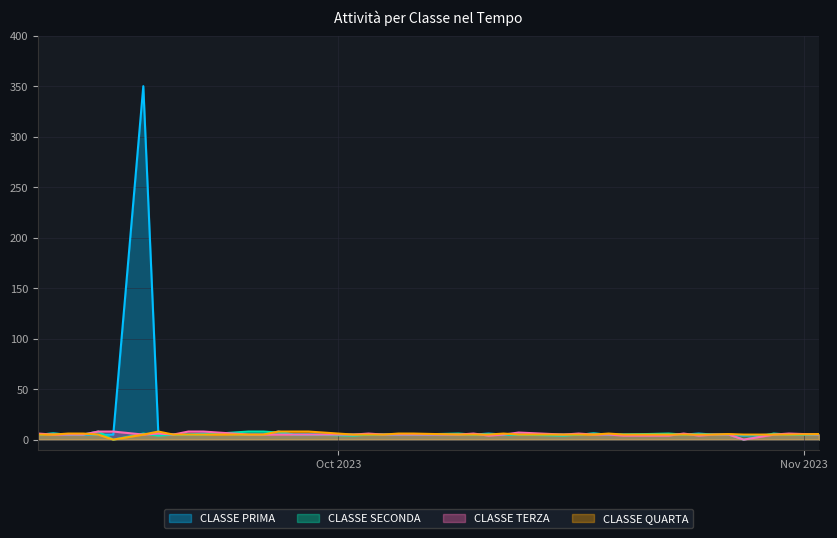

How many lines are shown in the chart?

4